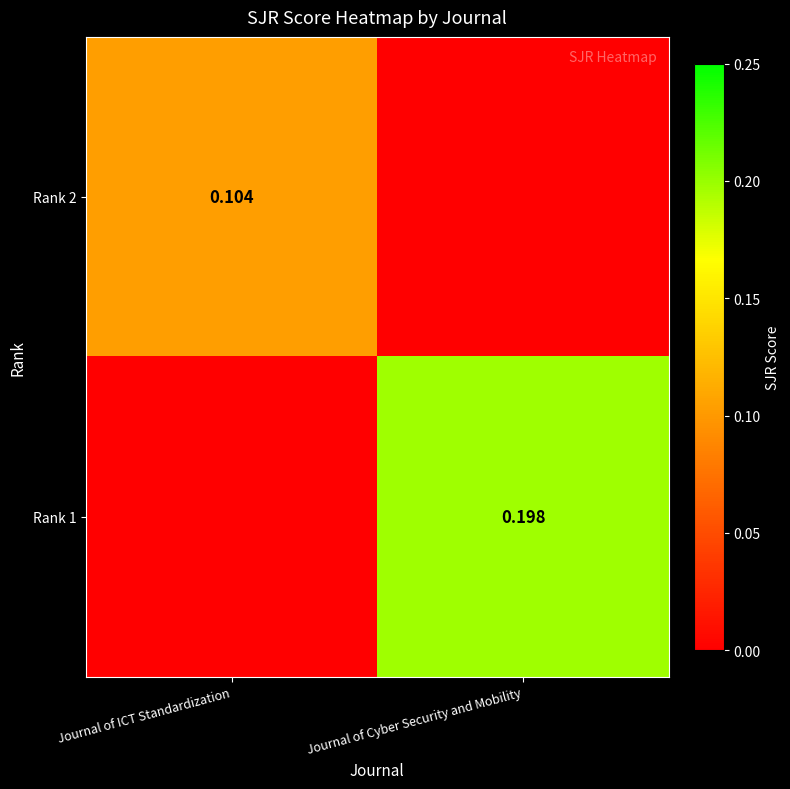

What is the total value across all series at Journal of ICT Standardization?

0.1